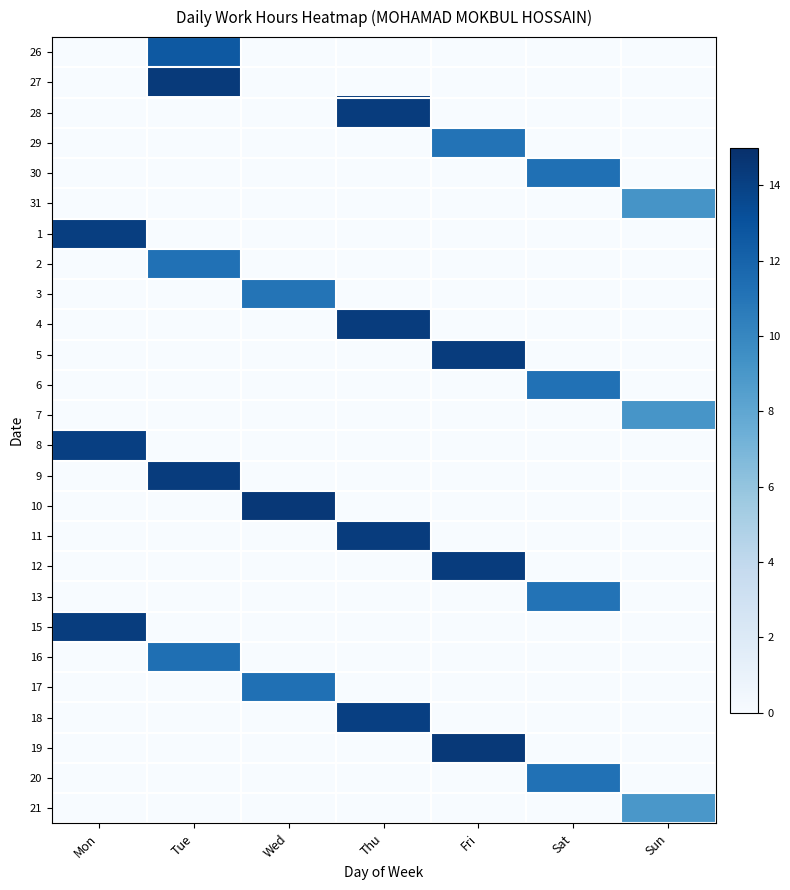

Reading right to left, what are all the values shown in this chart?

26: Sun=0.0	Sat=0.0	Fri=0.0	Thu=0.0	Wed=0.0	Tue=12.6	Mon=0.0
27: Sun=0.0	Sat=0.0	Fri=0.0	Thu=0.0	Wed=0.0	Tue=14.4	Mon=0.0
28: Sun=0.0	Sat=0.0	Fri=0.0	Thu=14.3	Wed=0.0	Tue=0.0	Mon=0.0
29: Sun=0.0	Sat=0.0	Fri=11.1	Thu=0.0	Wed=0.0	Tue=0.0	Mon=0.0
30: Sun=0.0	Sat=11.3	Fri=0.0	Thu=0.0	Wed=0.0	Tue=0.0	Mon=0.0
31: Sun=9.2	Sat=0.0	Fri=0.0	Thu=0.0	Wed=0.0	Tue=0.0	Mon=0.0
1: Sun=0.0	Sat=0.0	Fri=0.0	Thu=0.0	Wed=0.0	Tue=0.0	Mon=14.2
2: Sun=0.0	Sat=0.0	Fri=0.0	Thu=0.0	Wed=0.0	Tue=11.2	Mon=0.0
3: Sun=0.0	Sat=0.0	Fri=0.0	Thu=0.0	Wed=11.0	Tue=0.0	Mon=0.0
4: Sun=0.0	Sat=0.0	Fri=0.0	Thu=14.3	Wed=0.0	Tue=0.0	Mon=0.0
5: Sun=0.0	Sat=0.0	Fri=14.3	Thu=0.0	Wed=0.0	Tue=0.0	Mon=0.0
6: Sun=0.0	Sat=11.2	Fri=0.0	Thu=0.0	Wed=0.0	Tue=0.0	Mon=0.0
7: Sun=9.1	Sat=0.0	Fri=0.0	Thu=0.0	Wed=0.0	Tue=0.0	Mon=0.0
8: Sun=0.0	Sat=0.0	Fri=0.0	Thu=0.0	Wed=0.0	Tue=0.0	Mon=14.1
9: Sun=0.0	Sat=0.0	Fri=0.0	Thu=0.0	Wed=0.0	Tue=14.2	Mon=0.0
10: Sun=0.0	Sat=0.0	Fri=0.0	Thu=0.0	Wed=14.5	Tue=0.0	Mon=0.0
11: Sun=0.0	Sat=0.0	Fri=0.0	Thu=14.3	Wed=0.0	Tue=0.0	Mon=0.0
12: Sun=0.0	Sat=0.0	Fri=14.3	Thu=0.0	Wed=0.0	Tue=0.0	Mon=0.0
13: Sun=0.0	Sat=11.1	Fri=0.0	Thu=0.0	Wed=0.0	Tue=0.0	Mon=0.0
15: Sun=0.0	Sat=0.0	Fri=0.0	Thu=0.0	Wed=0.0	Tue=0.0	Mon=14.2
16: Sun=0.0	Sat=0.0	Fri=0.0	Thu=0.0	Wed=0.0	Tue=11.3	Mon=0.0
17: Sun=0.0	Sat=0.0	Fri=0.0	Thu=0.0	Wed=11.3	Tue=0.0	Mon=0.0
18: Sun=0.0	Sat=0.0	Fri=0.0	Thu=14.1	Wed=0.0	Tue=0.0	Mon=0.0
19: Sun=0.0	Sat=0.0	Fri=14.5	Thu=0.0	Wed=0.0	Tue=0.0	Mon=0.0
20: Sun=0.0	Sat=11.2	Fri=0.0	Thu=0.0	Wed=0.0	Tue=0.0	Mon=0.0
21: Sun=9.0	Sat=0.0	Fri=0.0	Thu=0.0	Wed=0.0	Tue=0.0	Mon=0.0